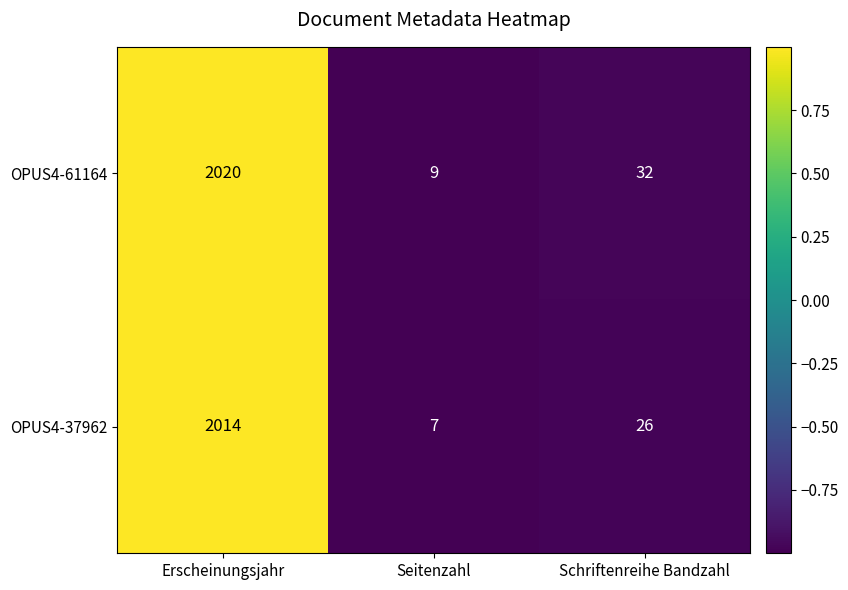

Between Seitenzahl and Schriftenreihe Bandzahl, which series saw the biggest shift?

OPUS4-61164